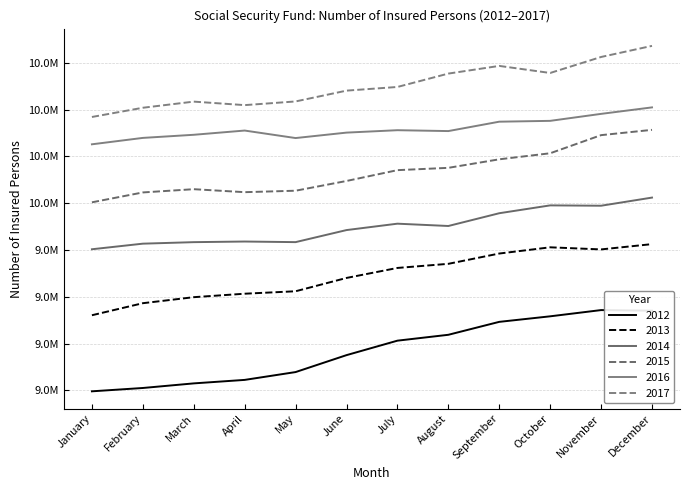

What is the difference between the second highest and second lowest values in the 2017 series?

271375